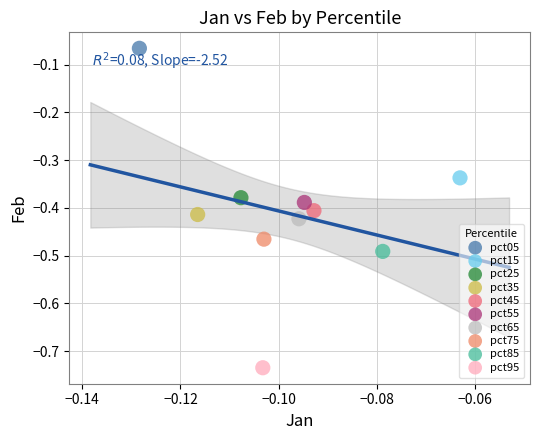

What are all the series names shown in the legend?

pct05, pct15, pct25, pct35, pct45, pct55, pct65, pct75, pct85, pct95